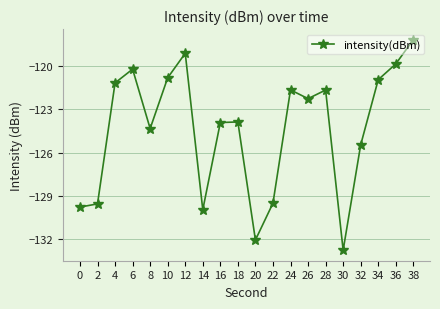

What is the value of the 19th point from the left?

-119.8